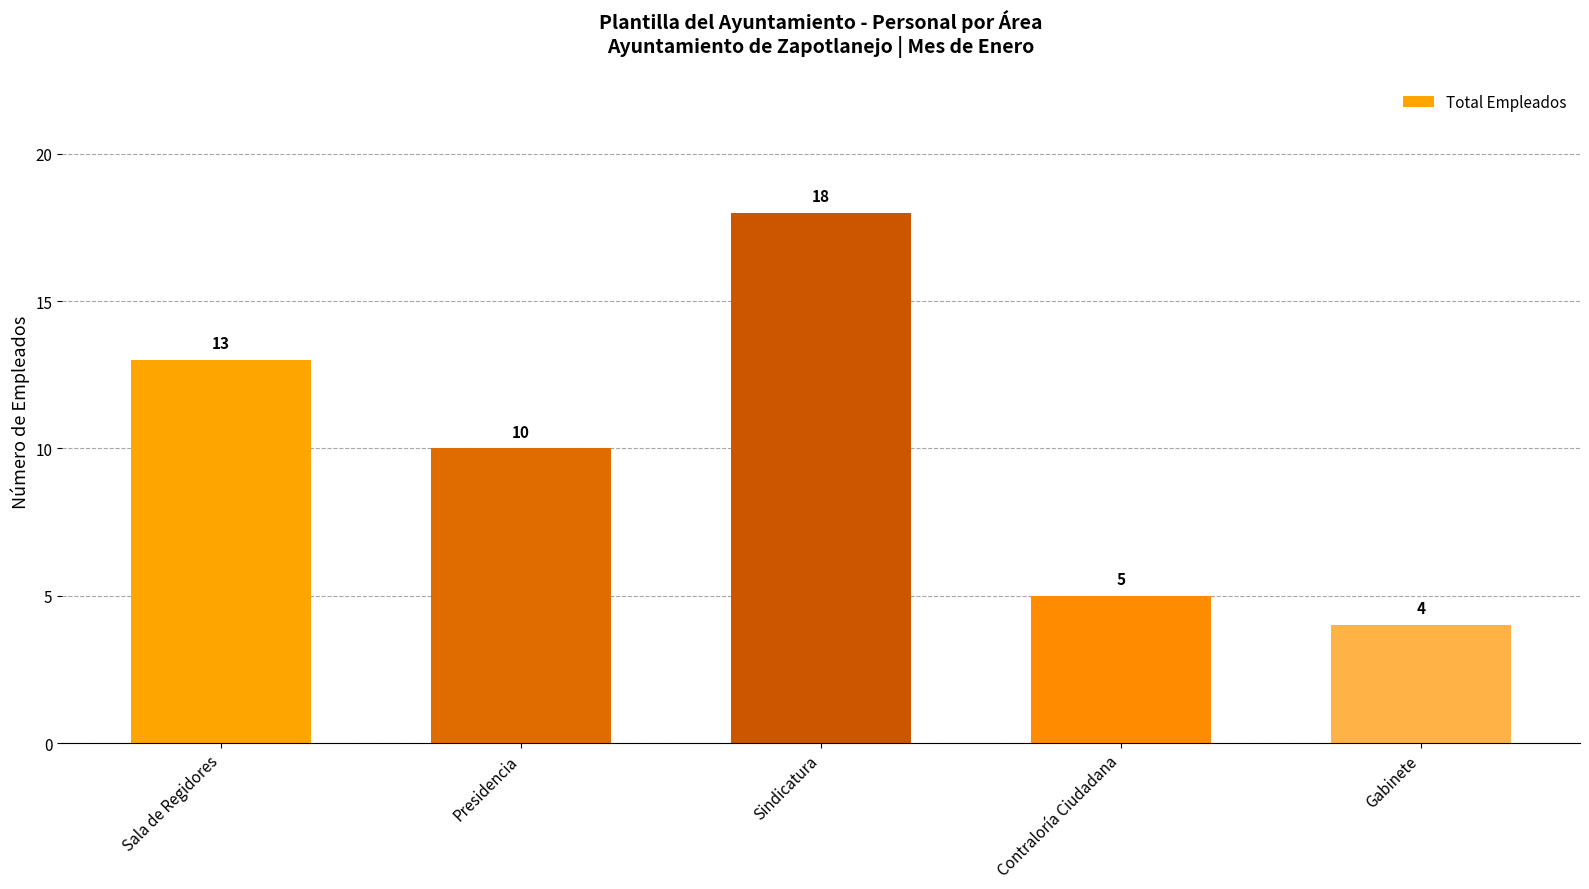

Reading right to left, transcribe all the data shown in this chart.

Gabinete=4	Contraloría Ciudadana=5	Sindicatura=18	Presidencia=10	Sala de Regidores=13